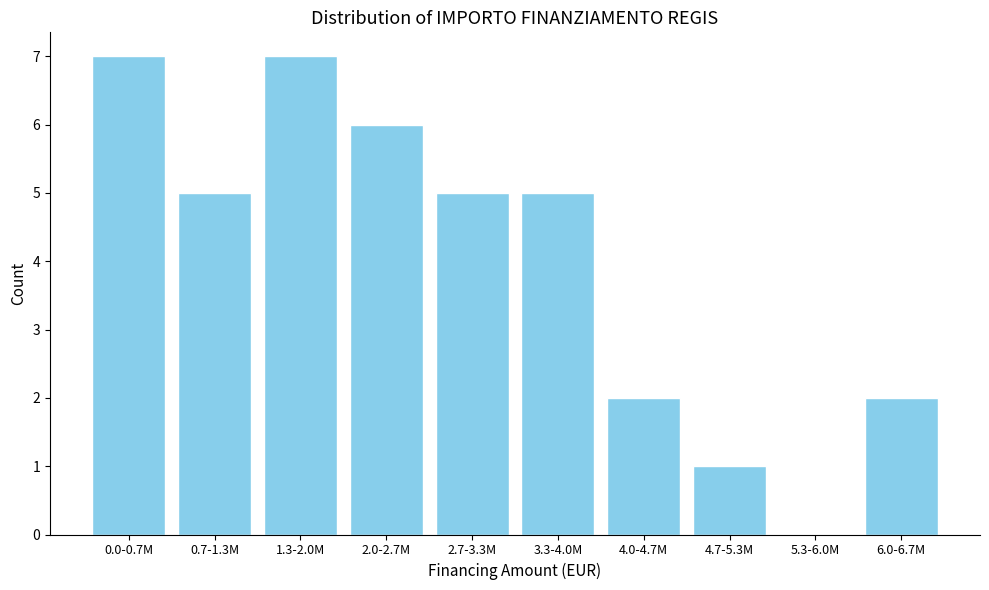

Reading left to right, what are all the values shown in this chart?

0.0-0.7M=7	0.7-1.3M=5	1.3-2.0M=7	2.0-2.7M=6	2.7-3.3M=5	3.3-4.0M=5	4.0-4.7M=2	4.7-5.3M=1	5.3-6.0M=0	6.0-6.7M=2